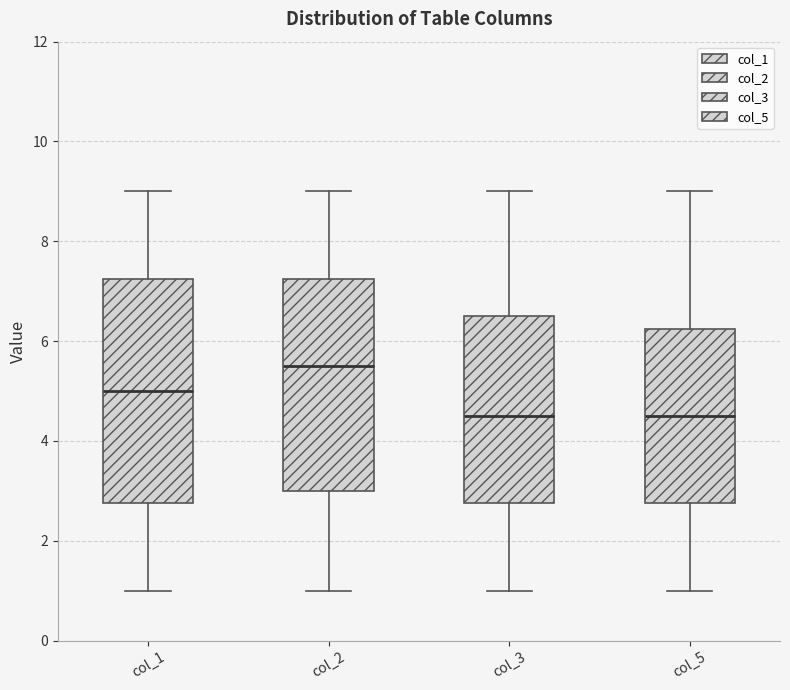

Where is the upper edge of the box for col_3 on the y-axis? The values are not printed on the chart, so give them approximately, as read against the axis.

6.6